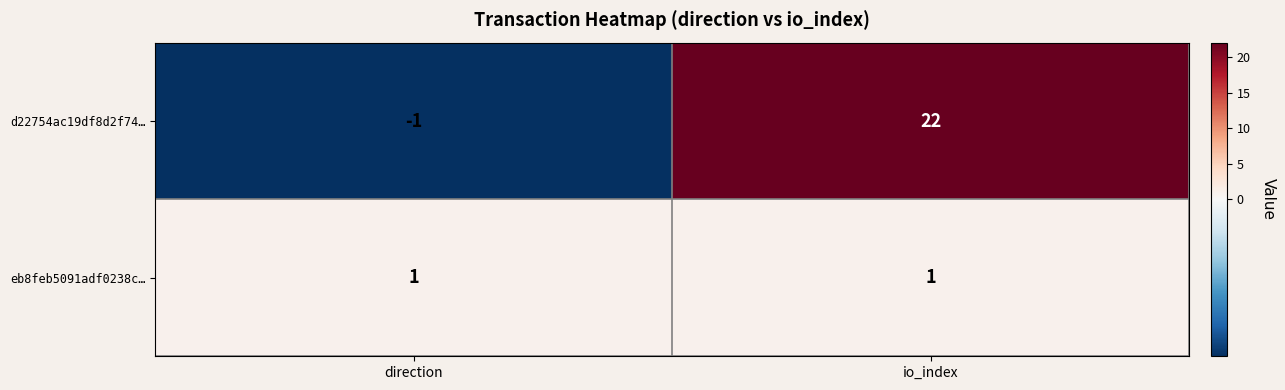

Reading right to left, extract all data points from this chart.

d22754ac19df8d2f74…: 22	-1
eb8feb5091adf0238c…: 1	1